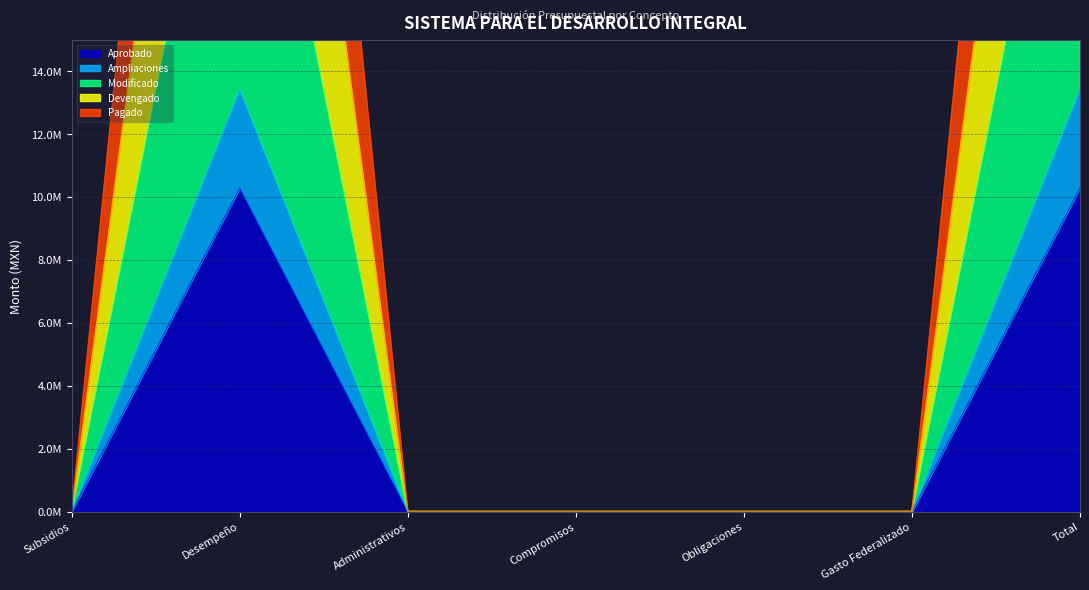

Which label corresponds to the smallest value in the chart?

Subsidios